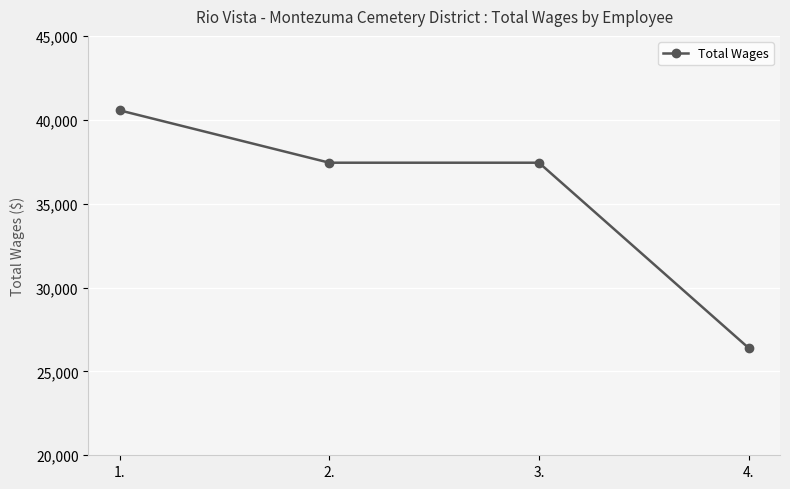

What is the smallest value displayed?

26400